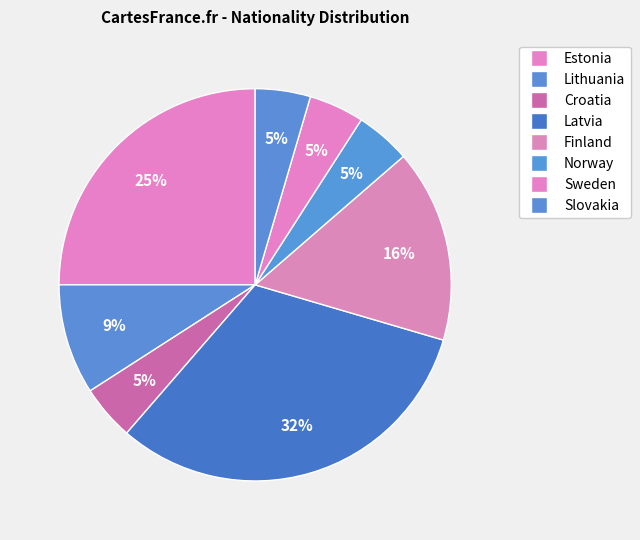

How many segments does this pie chart have?

8